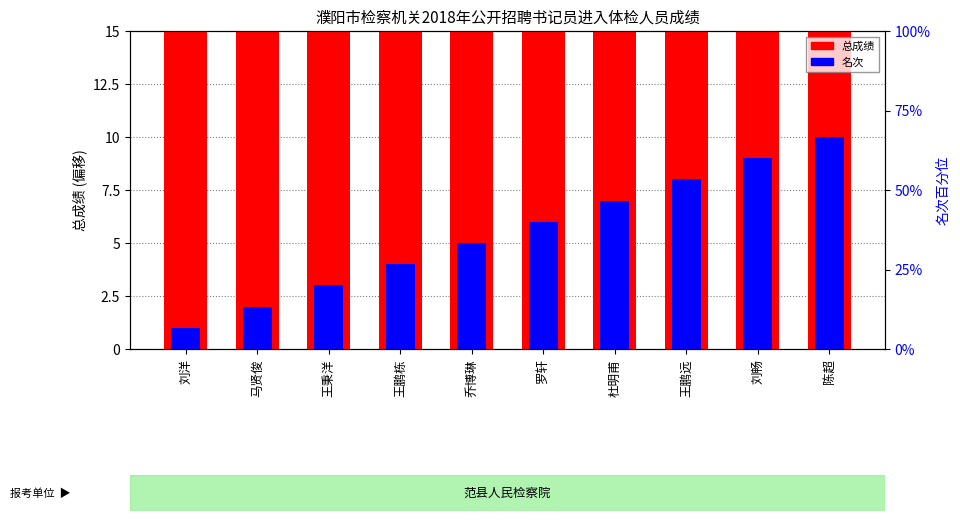

At 马贤俊, list the series in order from smallest to largest.

名次, 总成绩